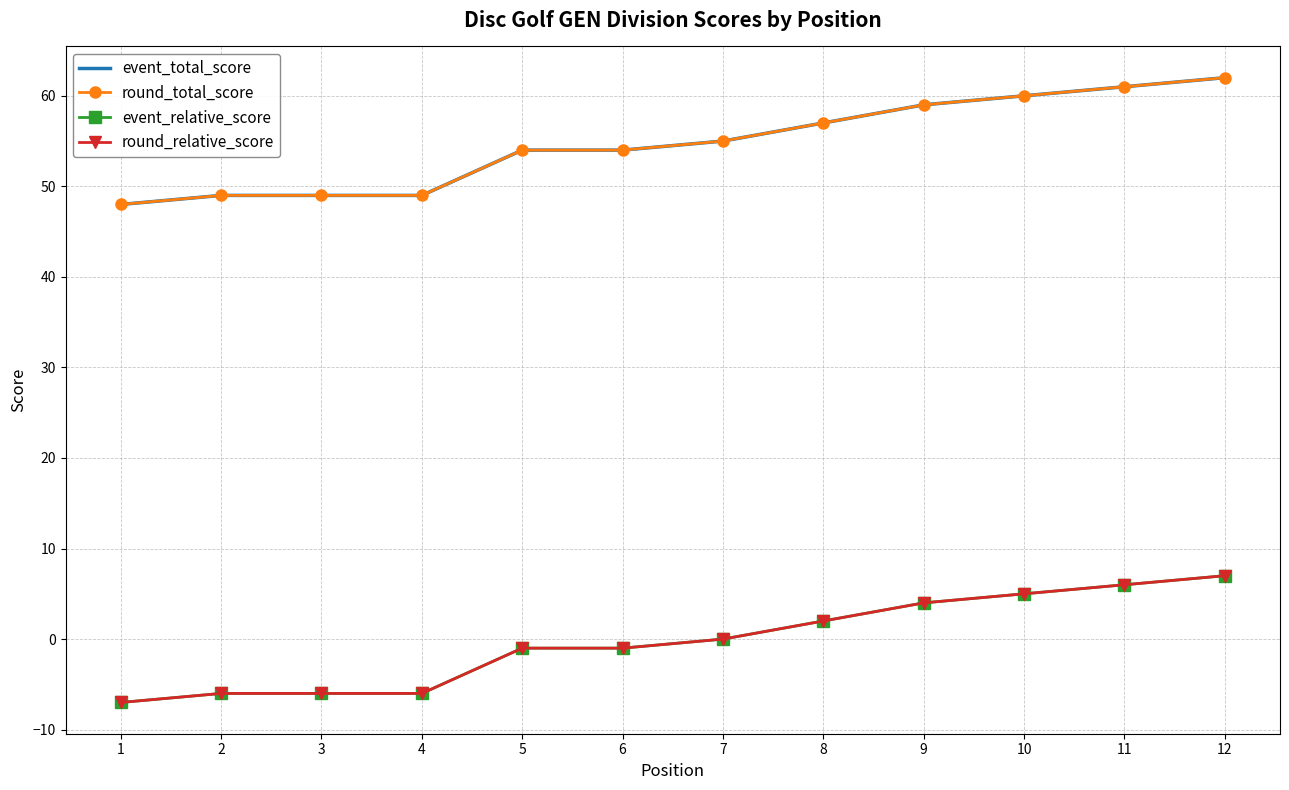

What is the smallest value displayed?

-7